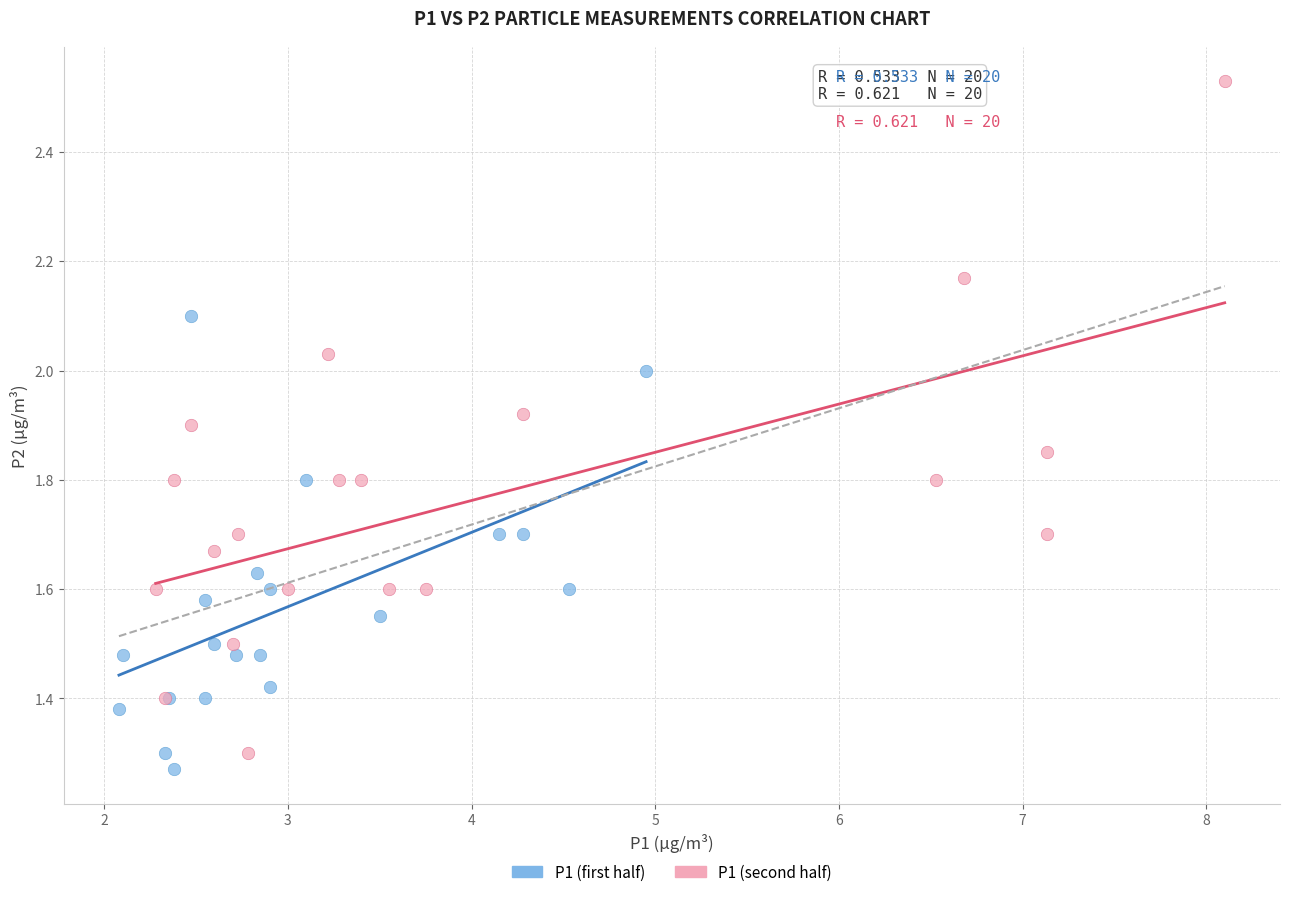

Which series contains the highest Y value?

P1 (second half)